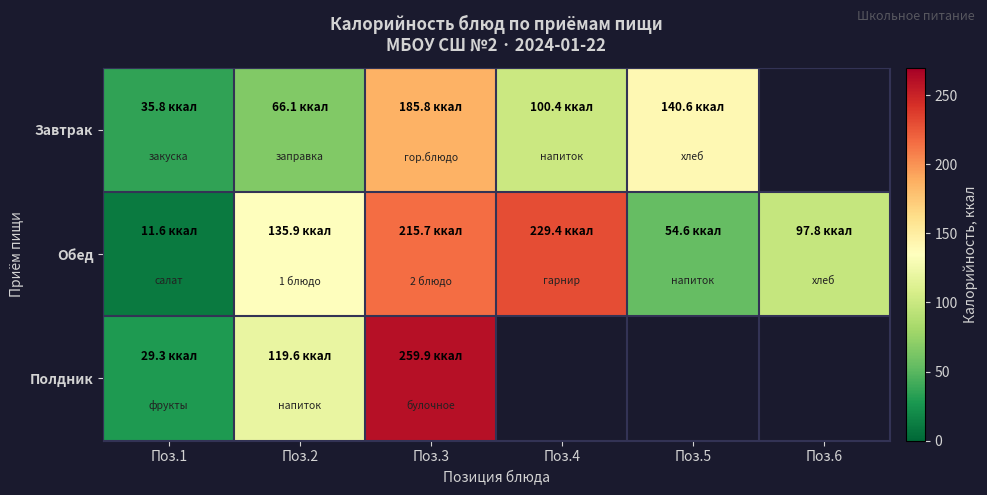

List the series in order of their peak value, highest first.

Полдник, Обед, Завтрак